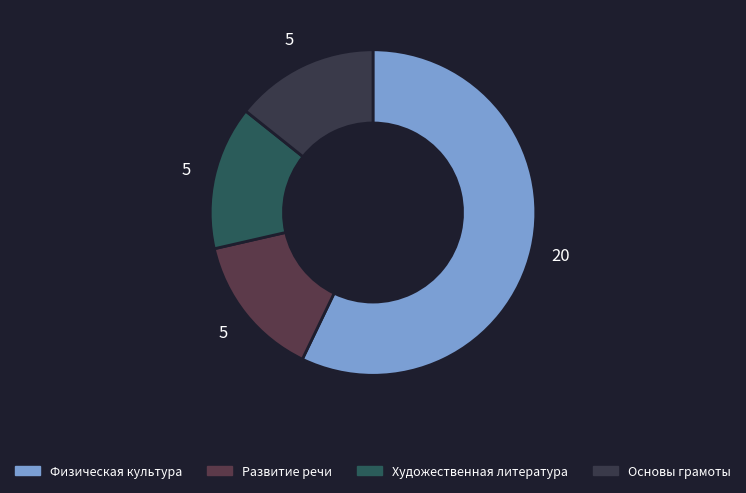

How many slices are in this pie chart?

4